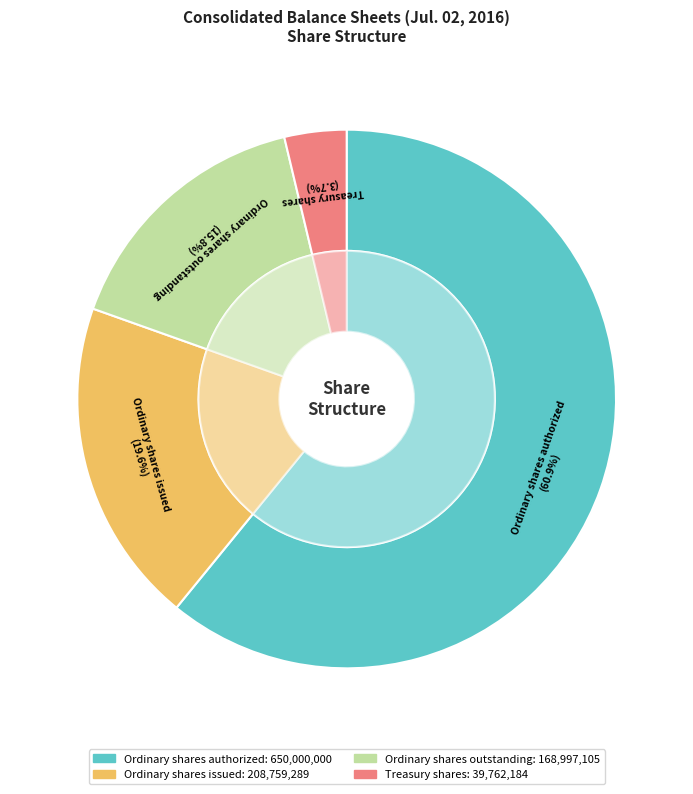

To the nearest percent, what is the combined percentage of Ordinary shares issued and Ordinary shares authorized?

80%